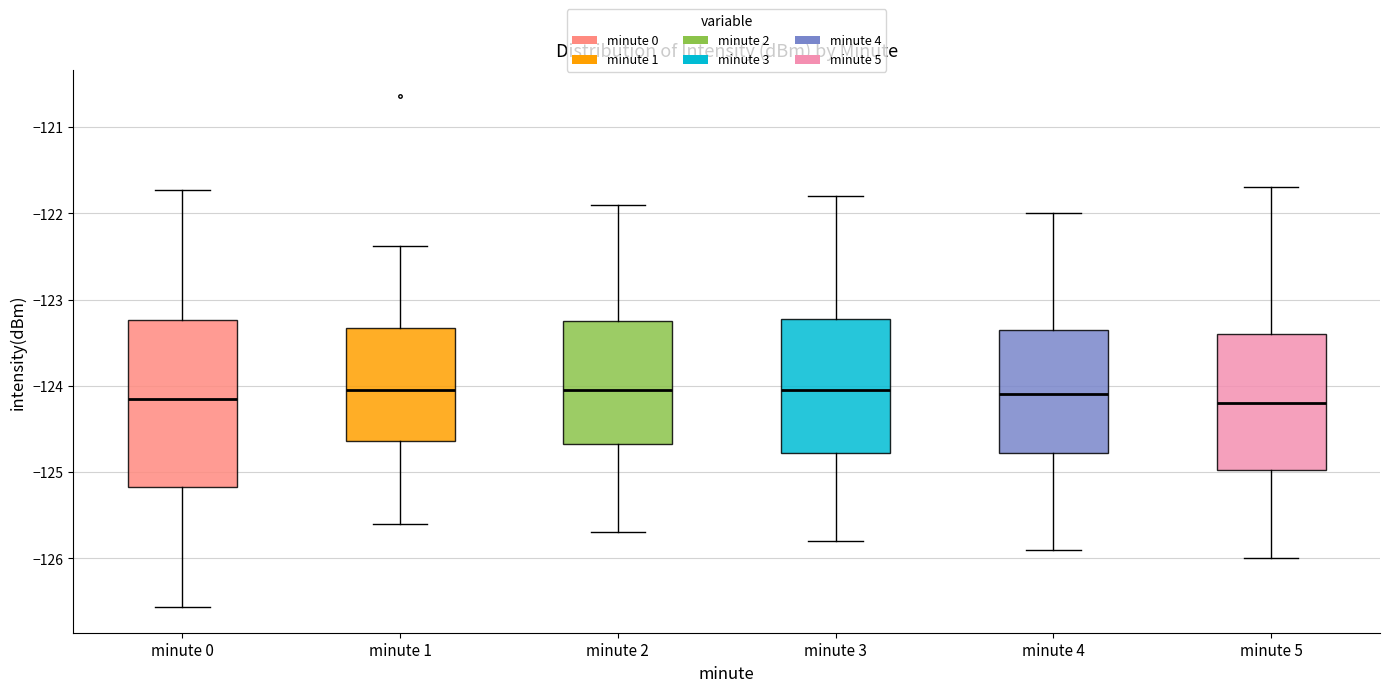

Reading left to right, read every box against the y-axis: the position of its median line, the range the box covers, and the ends of its whiskers. The values are not printed on the chart, so give them approximately, as read against the axis.

minute 0: median -124.2, box -125.2 to -123.2, whiskers -126.6 to -121.7
minute 1: median -124.0, box -124.6 to -123.3, whiskers -125.6 to -122.4
minute 2: median -124.0, box -124.7 to -123.2, whiskers -125.7 to -121.9
minute 3: median -124.0, box -124.8 to -123.2, whiskers -125.8 to -121.8
minute 4: median -124.1, box -124.8 to -123.3, whiskers -125.9 to -122.0
minute 5: median -124.2, box -125.0 to -123.4, whiskers -126.0 to -121.7